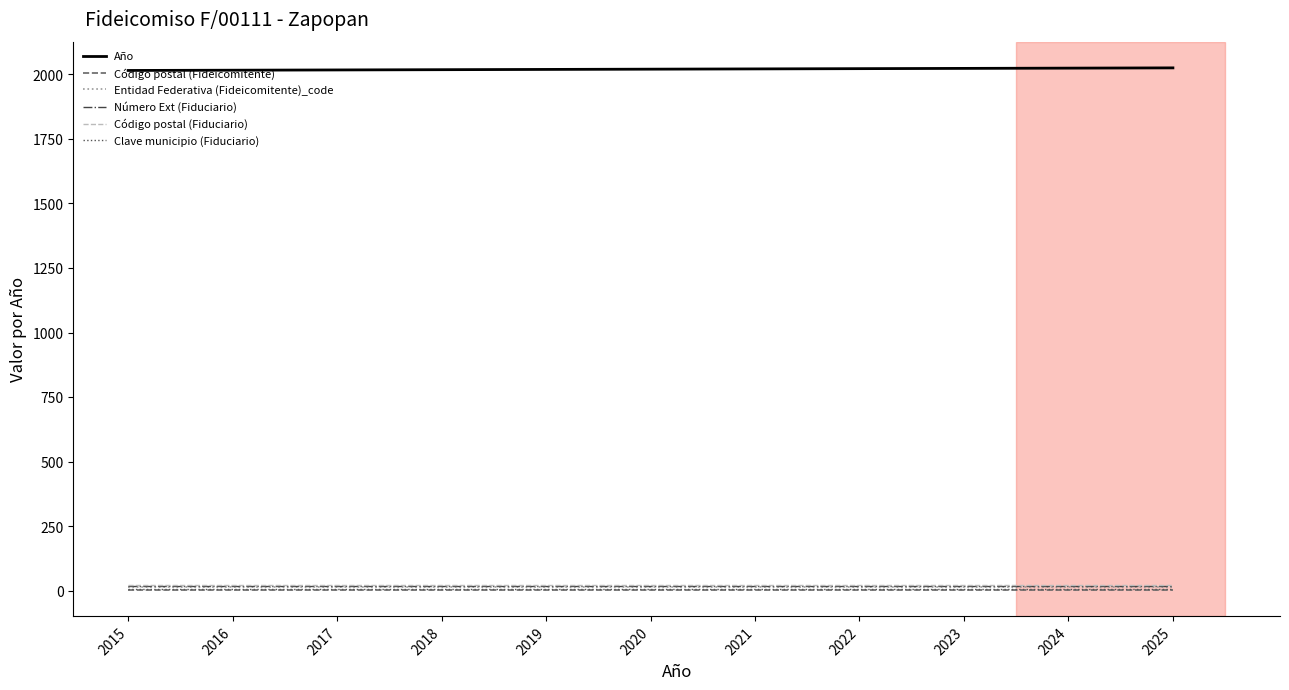

Does the chart display data point markers on the line(s)?

No